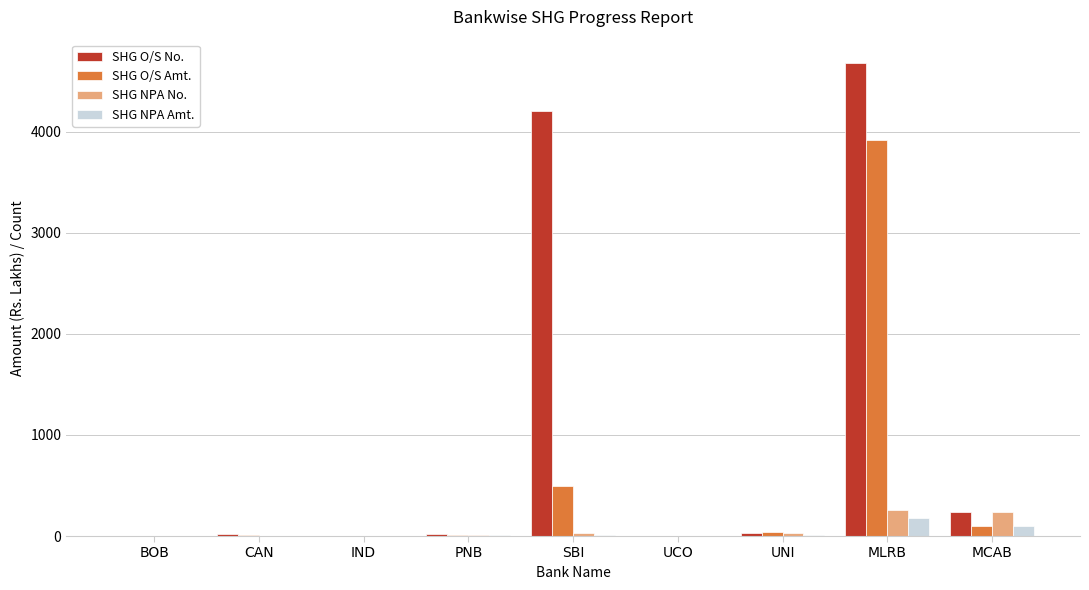

What is the total value across all series at MLRB?

9032.6